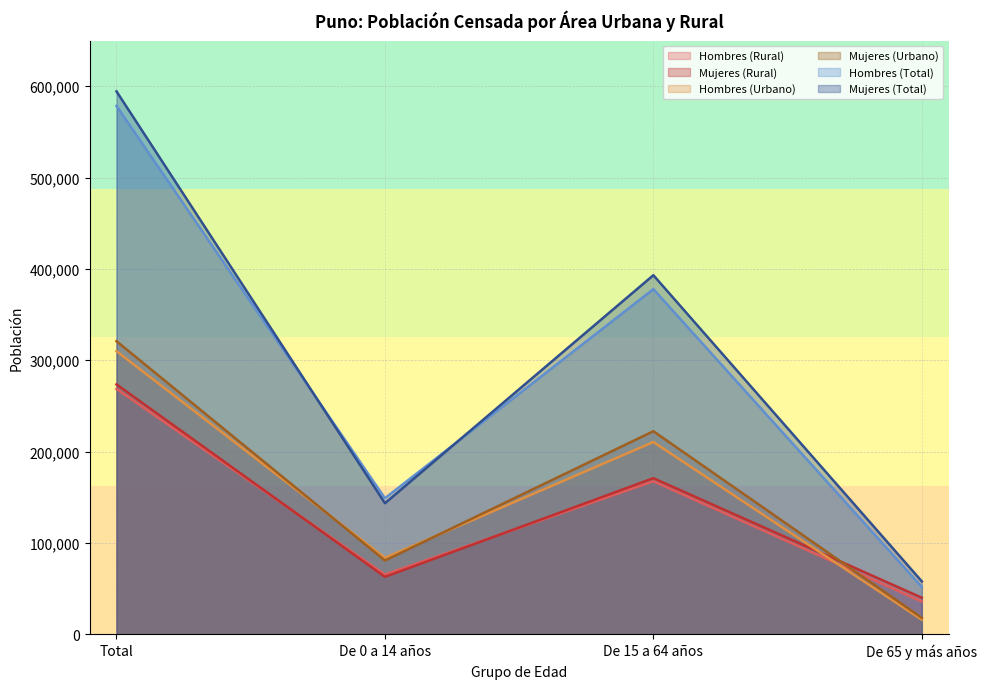

Where is the first local maximum for Hombres (Rural)?

De 15 a 64 años